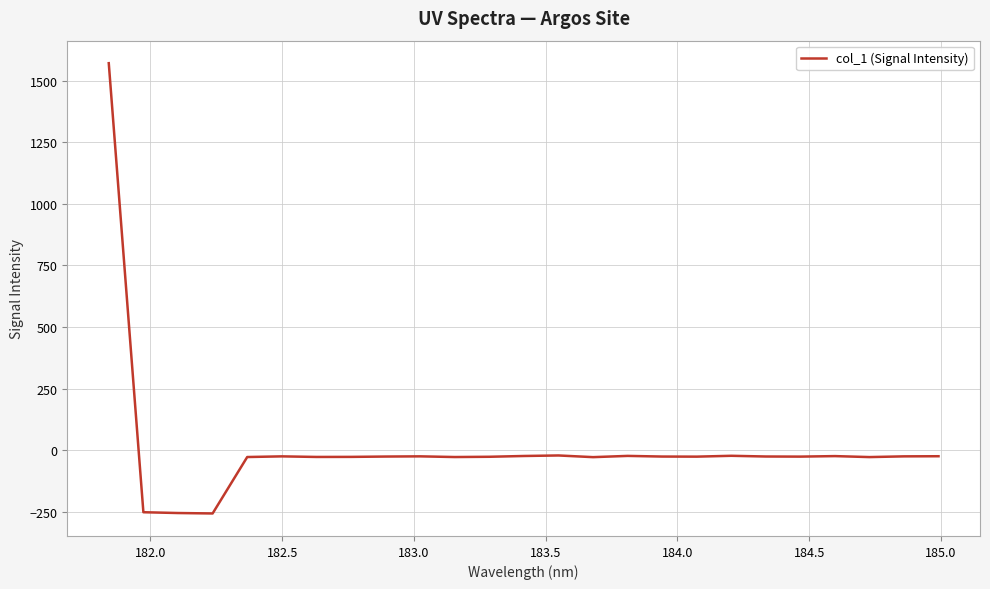

What is the difference between the maximum and minimum values?

1829.8